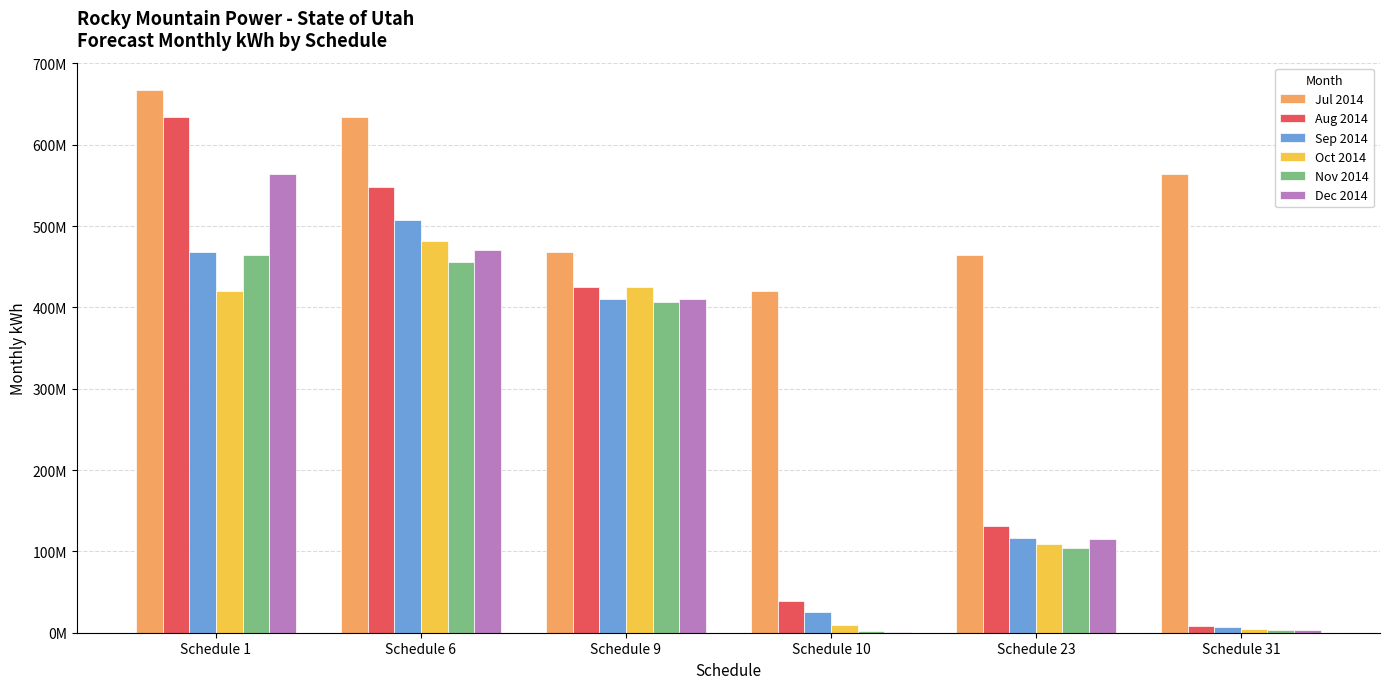

At which label does Sep 2014 reach its peak?

Schedule 6